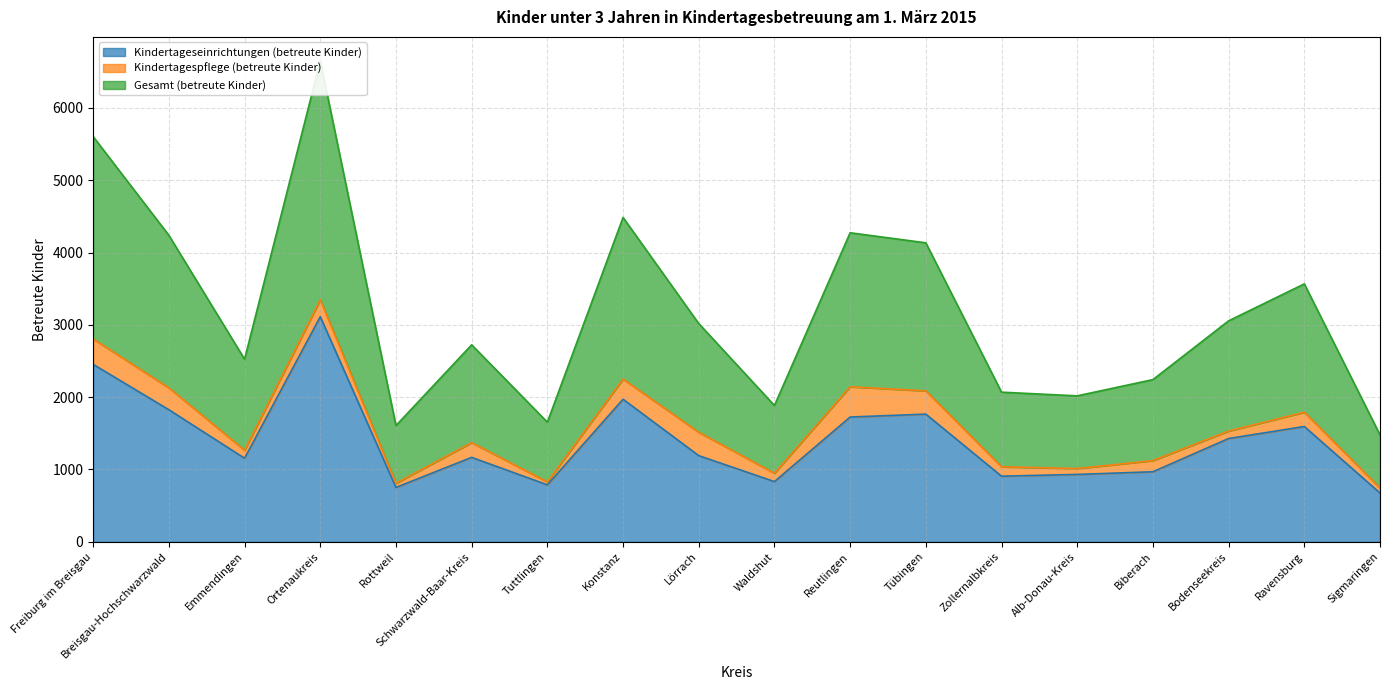

What is the difference between the maximum and second lowest values in the Kindertageseinrichtungen (betreute Kinder) series?

2362